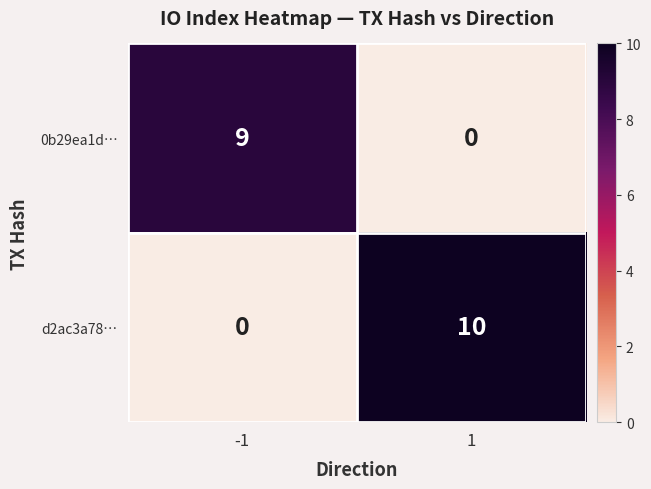

What is the total value across all series at 1?

10